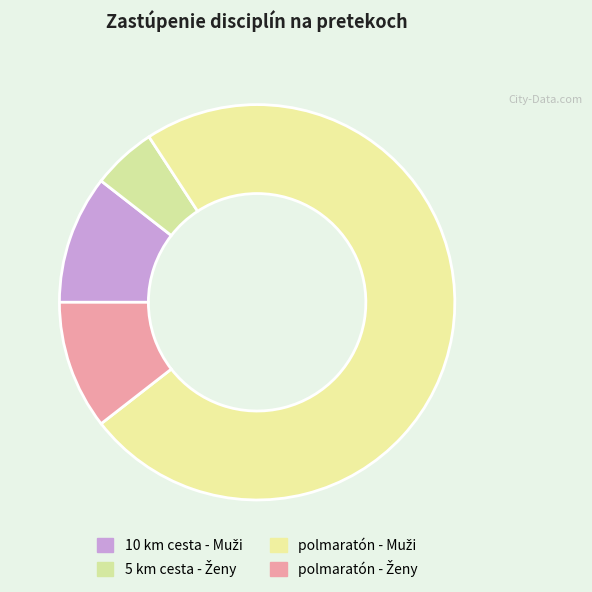

Which slice is the smallest?

5 km cesta - Ženy